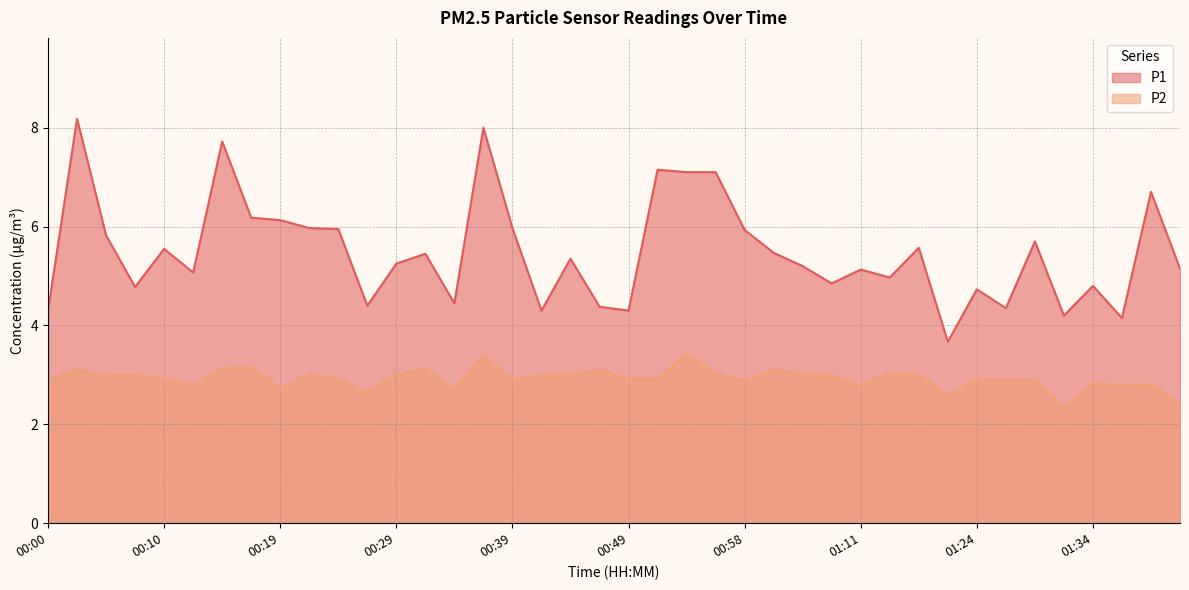

What is the maximum value shown in the chart?

8.2